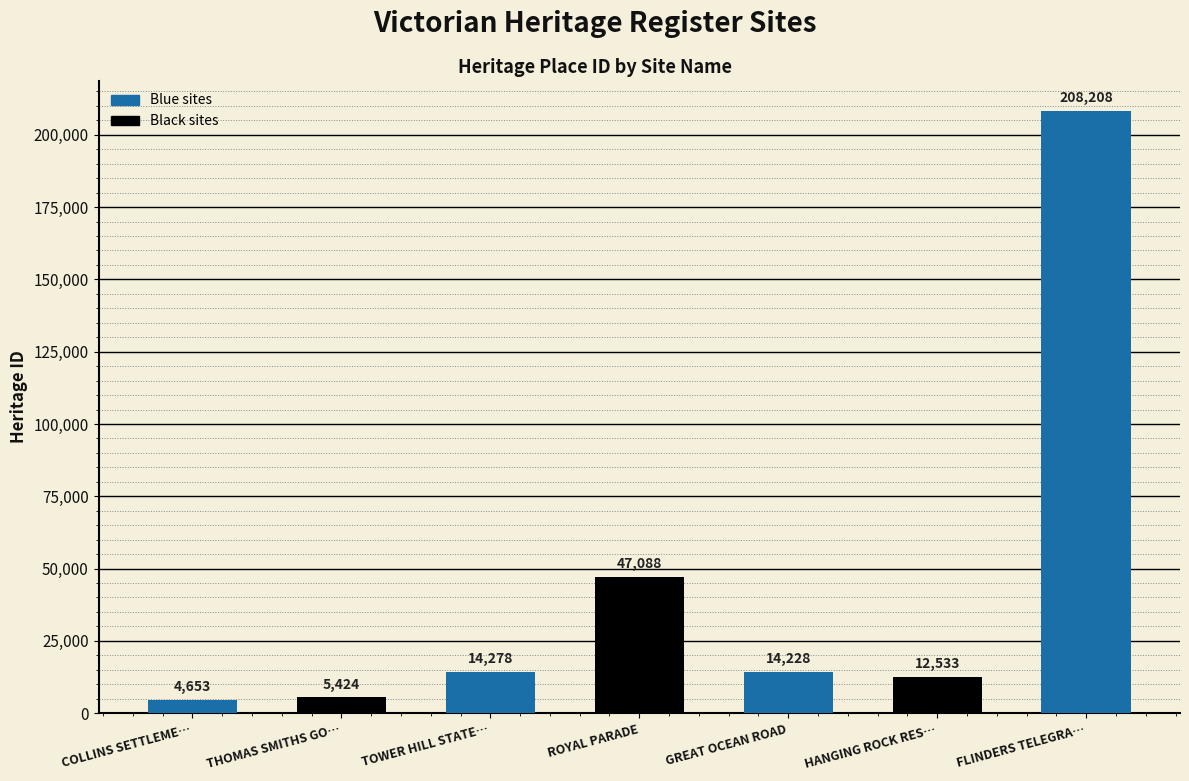

Rank the categories by value from lowest to highest.

COLLINS SETTLEME…, THOMAS SMITHS GO…, HANGING ROCK RES…, GREAT OCEAN ROAD, TOWER HILL STATE…, ROYAL PARADE, FLINDERS TELEGRA…